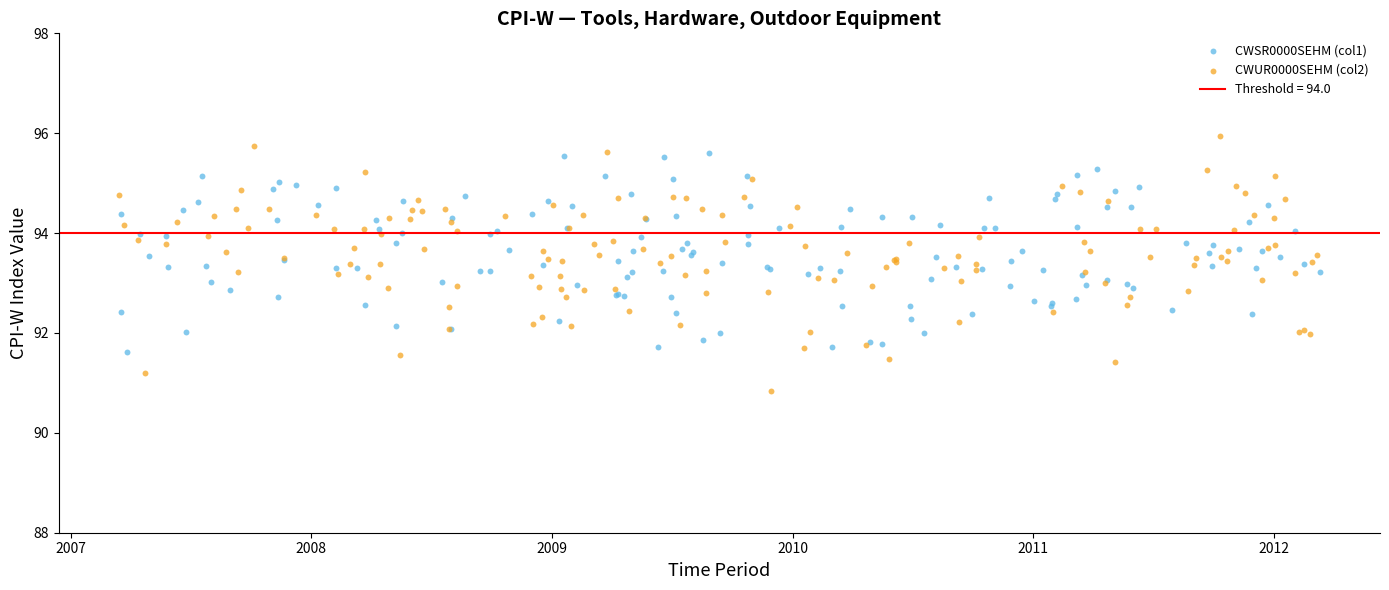

Which series has the widest spread of Y values?

CWUR0000SEHM (col2)